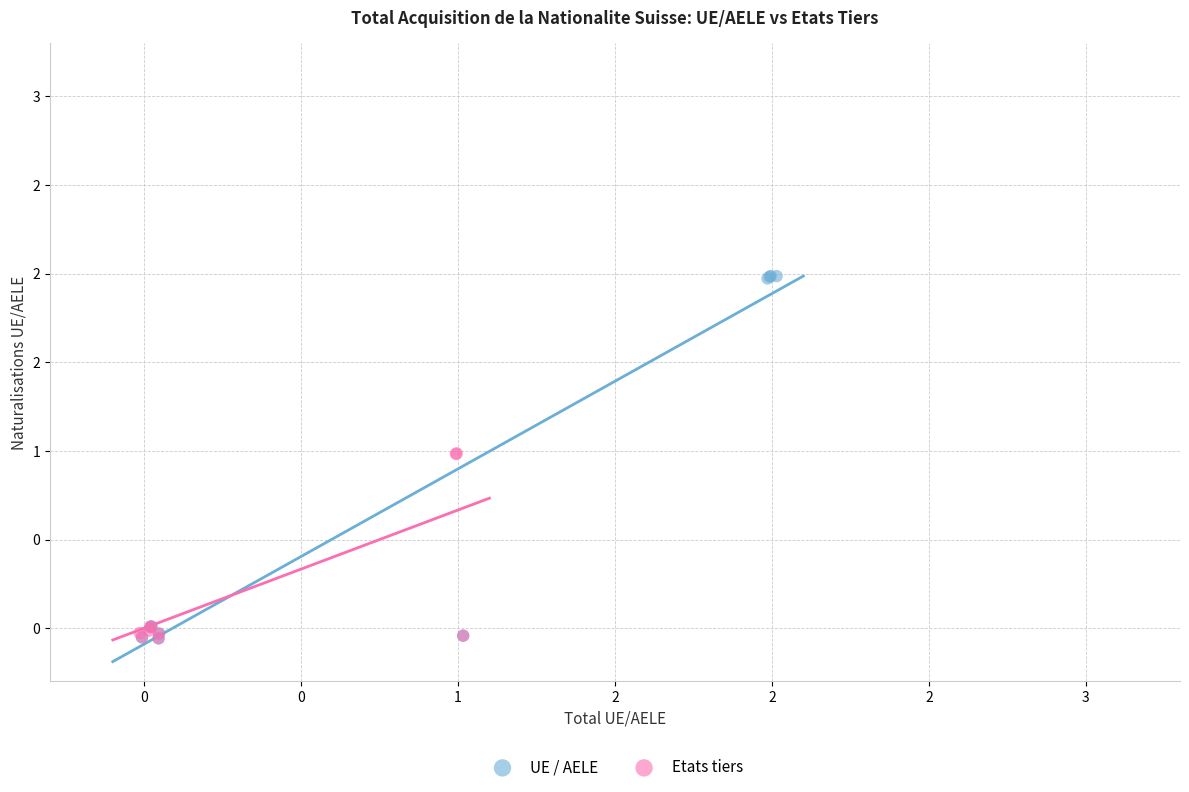

Which series has the widest spread of Y values?

UE / AELE